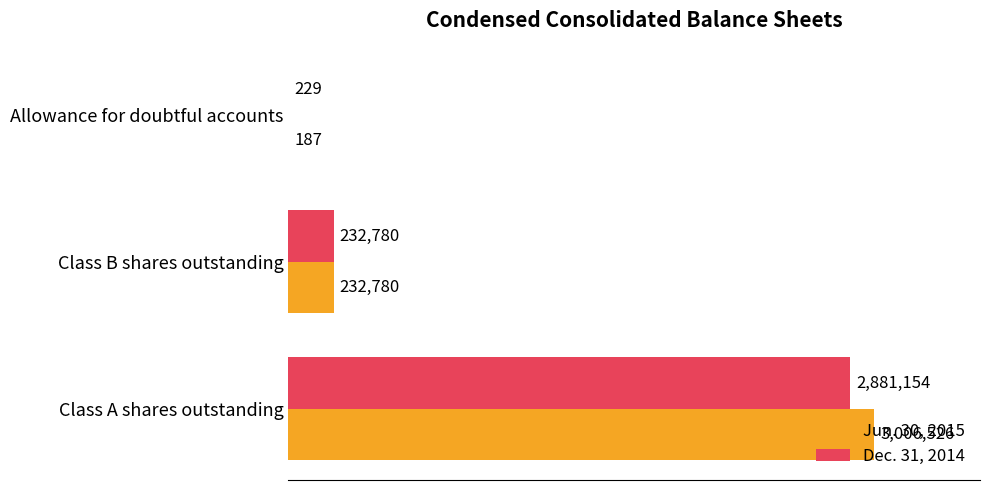

What are all the series names shown in the legend?

Jun. 30, 2015, Dec. 31, 2014